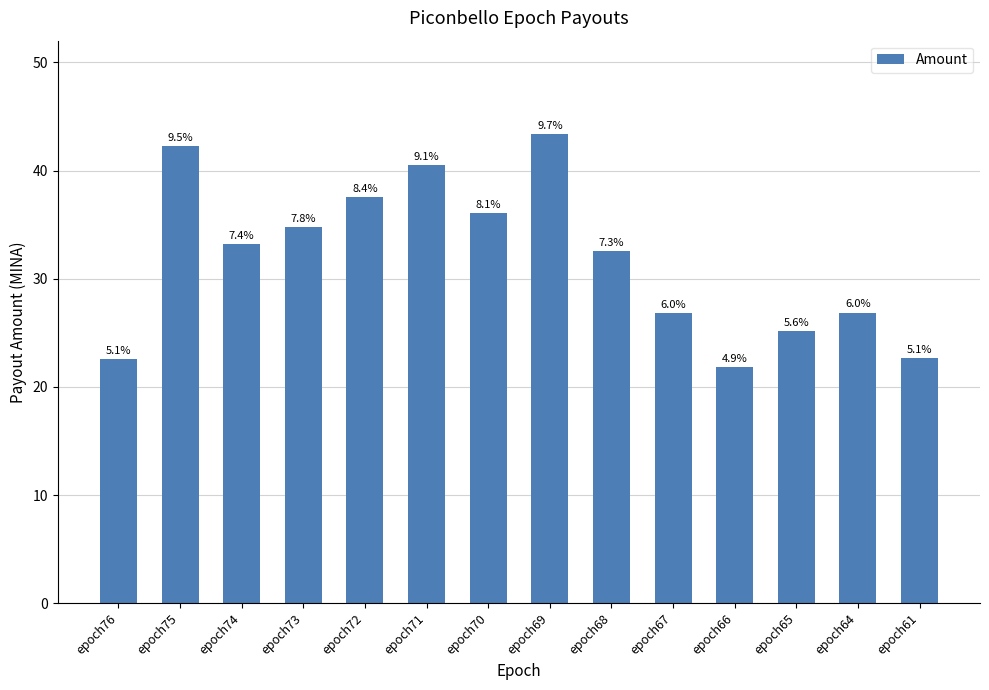

What is the approximate value at epoch70?

36.1